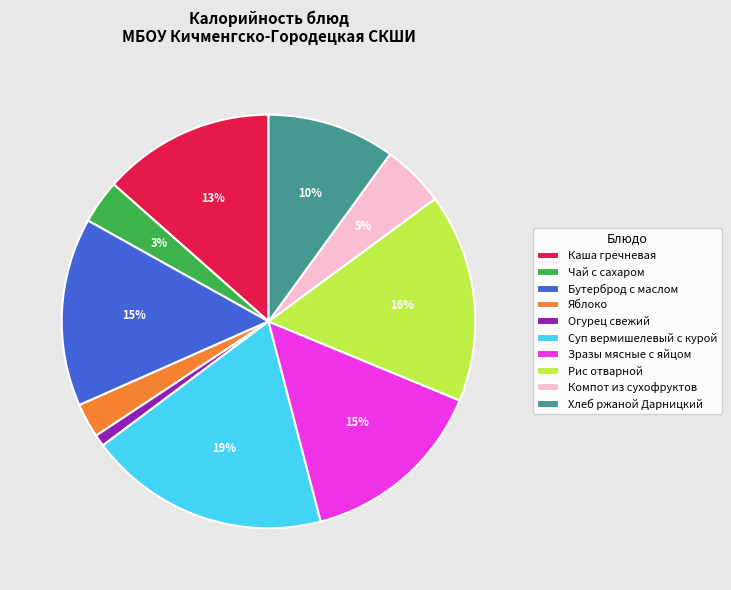

The Компот из сухофруктов slice represents 5% of the pie. True or false?

True